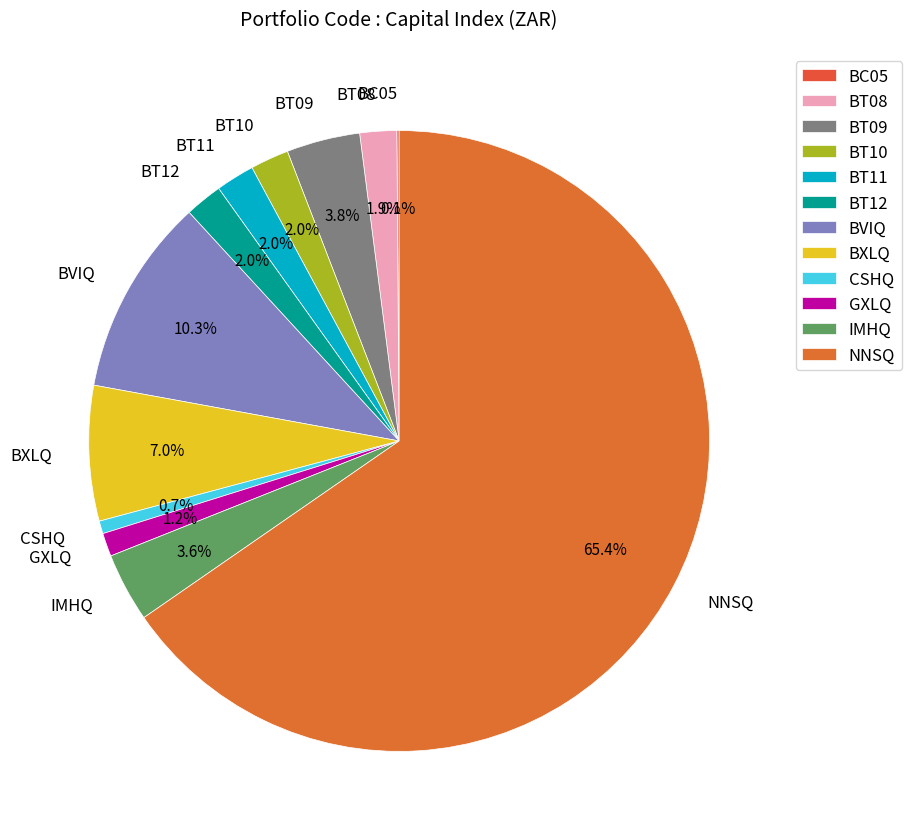

Do GXLQ and BT10 together represent more than half of the pie?

No